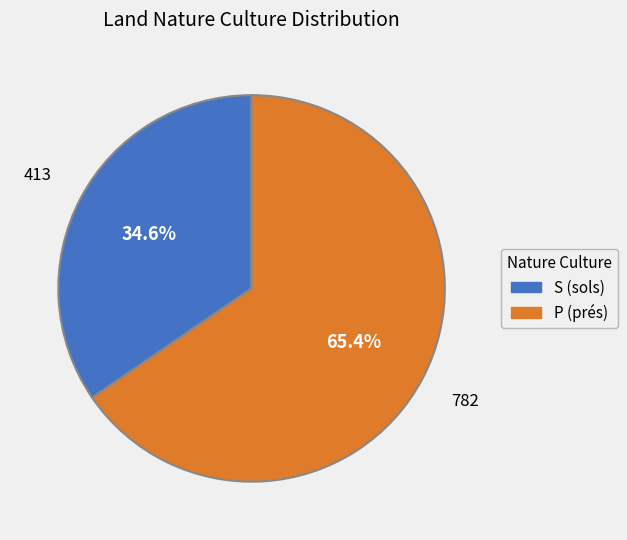

How many segments does this pie chart have?

2